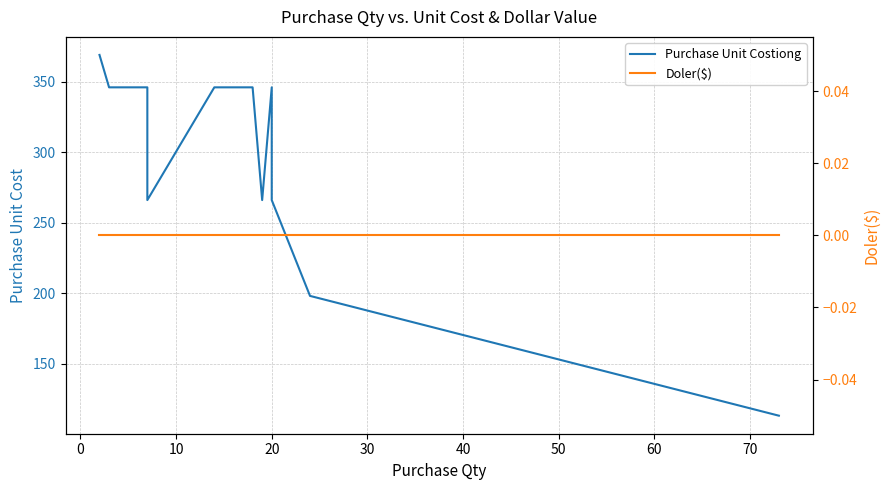

What is the average value of the Purchase Unit Costiong series?

309